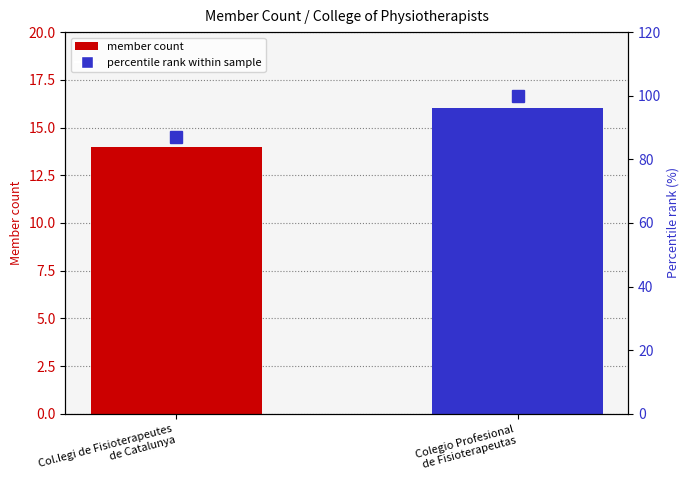

What are all the series names shown in the legend?

member count, percentile rank within sample